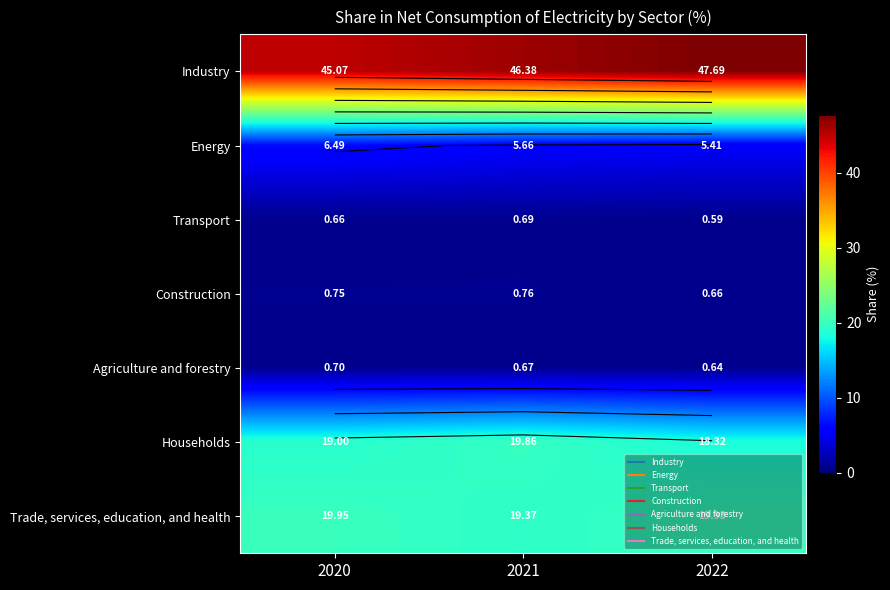

List the series in order of their peak value, highest first.

Industry, Trade, services, education, and health, Households, Energy, Construction, Agriculture and forestry, Transport